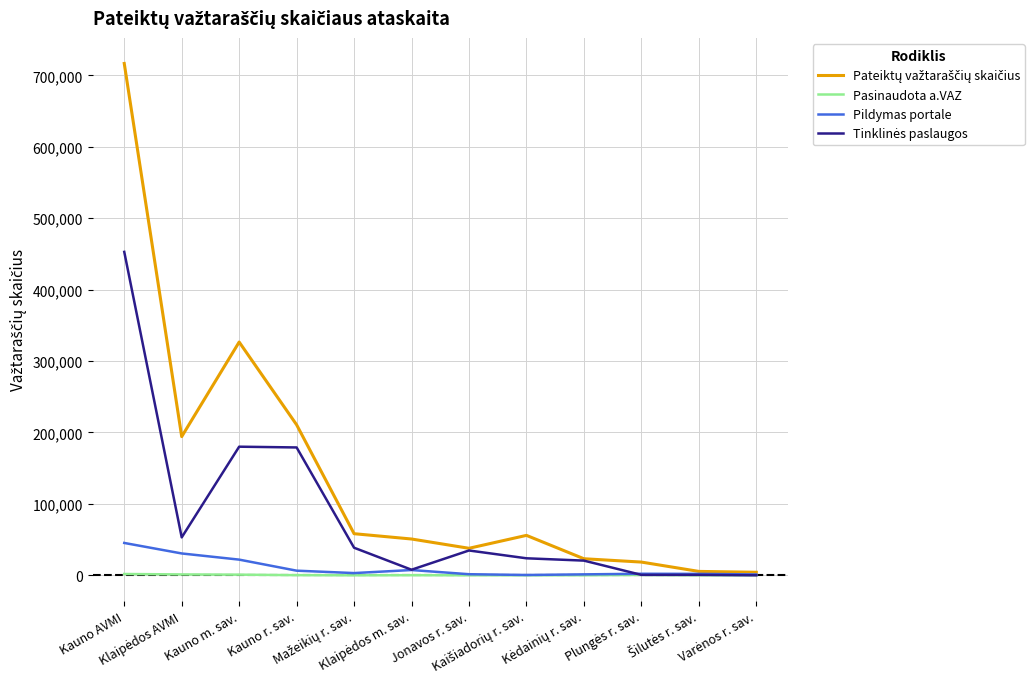

How many lines are shown in the chart?

4